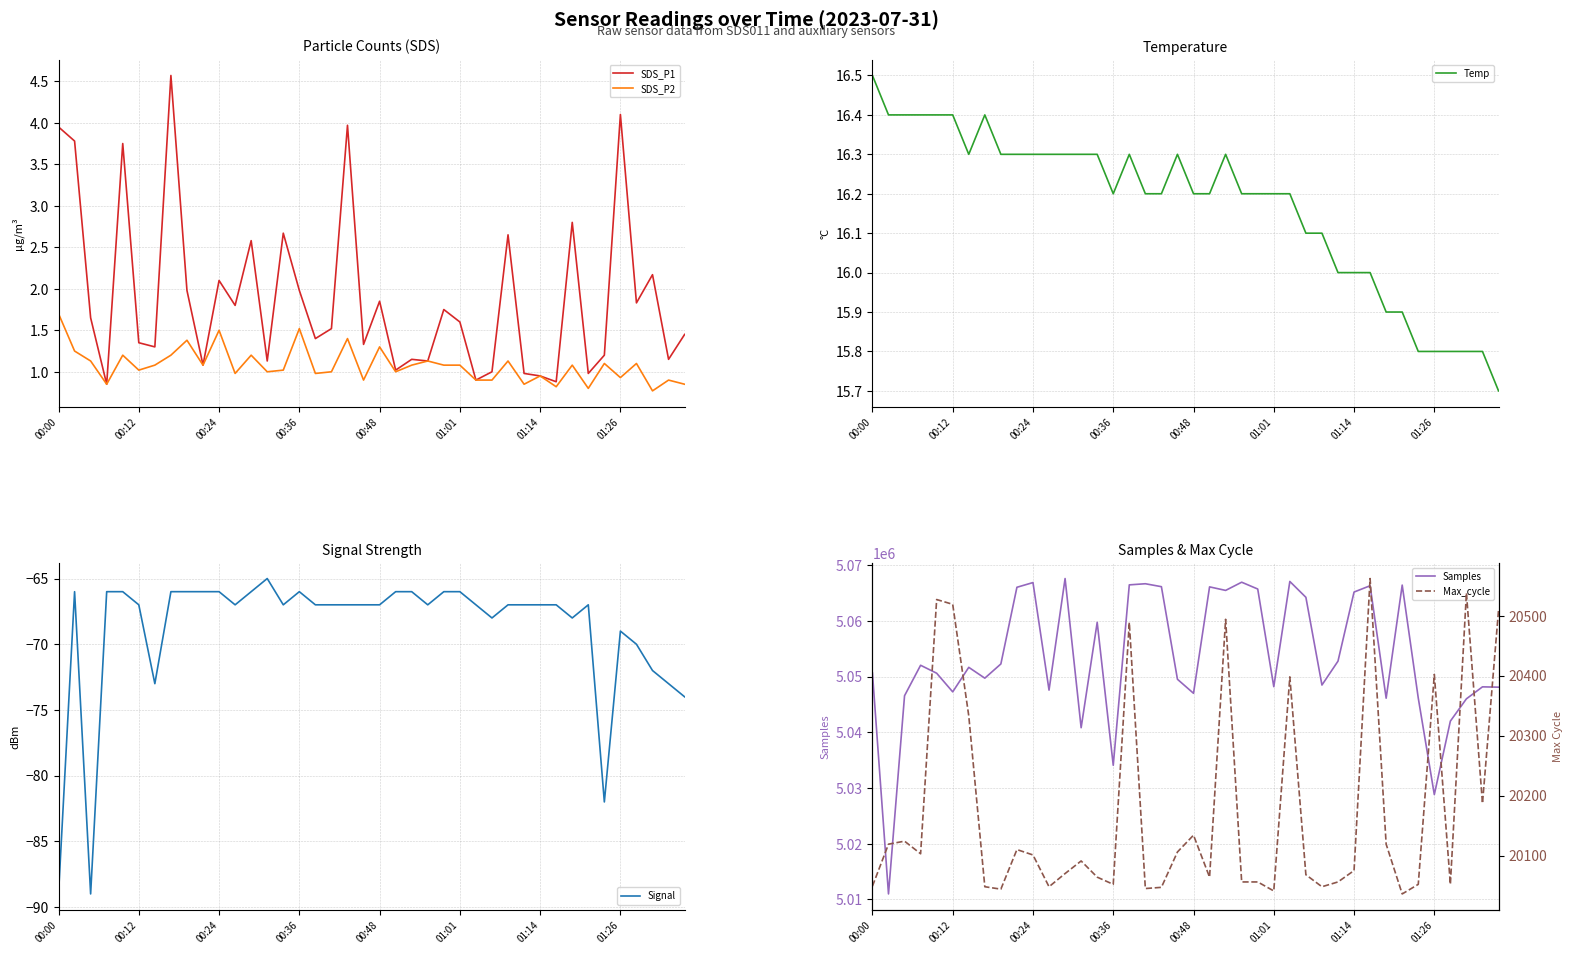

True or false: Signal and Max_cycle intersect in this chart.

False